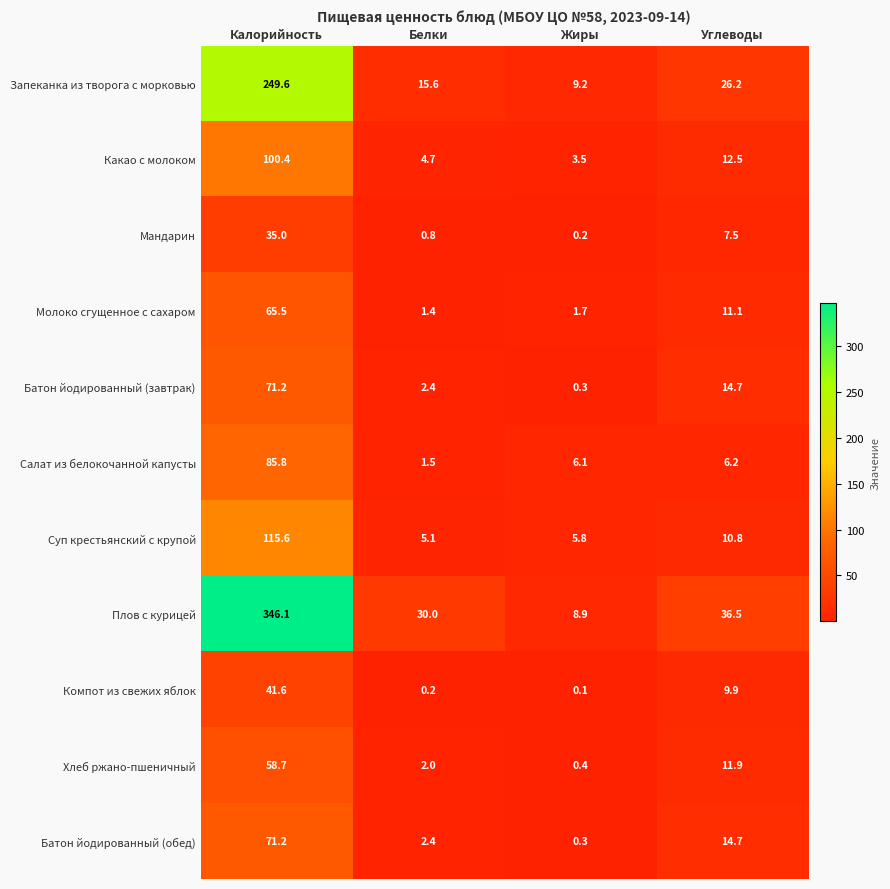

At which category does the chart reach its peak across all series?

Калорийность